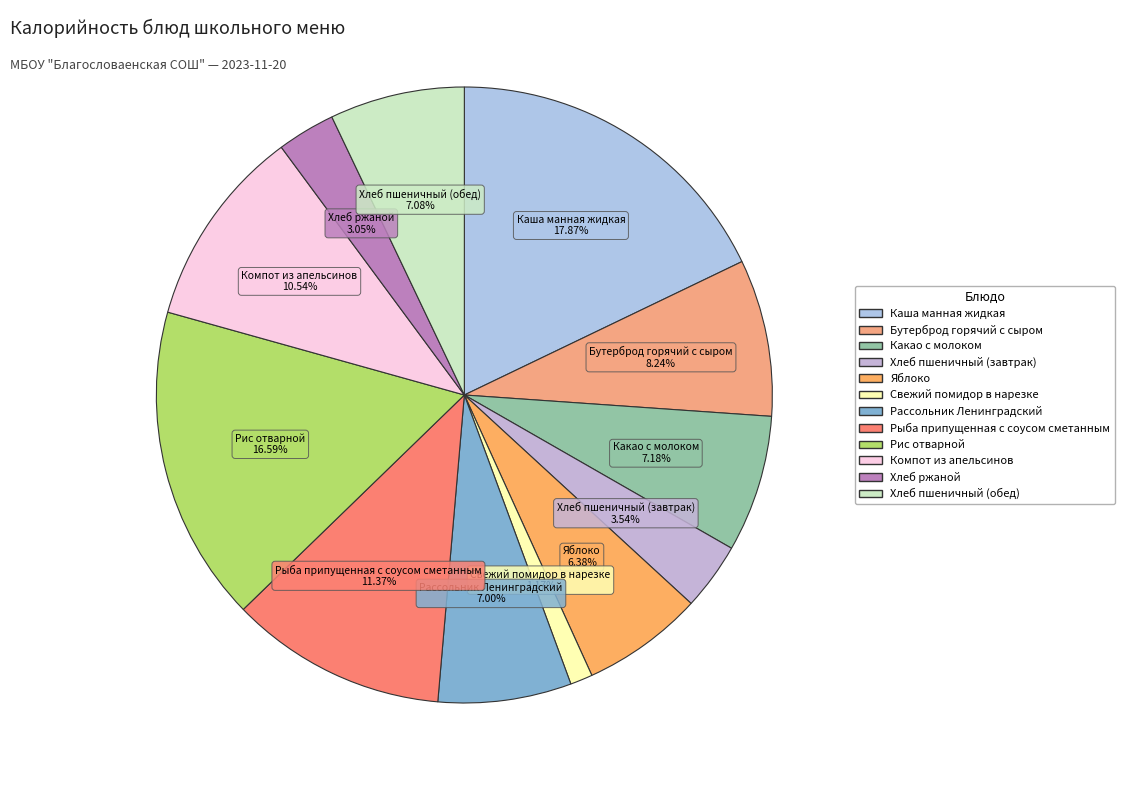

Do Какао с молоком and Компот из апельсинов together represent more than half of the pie?

No